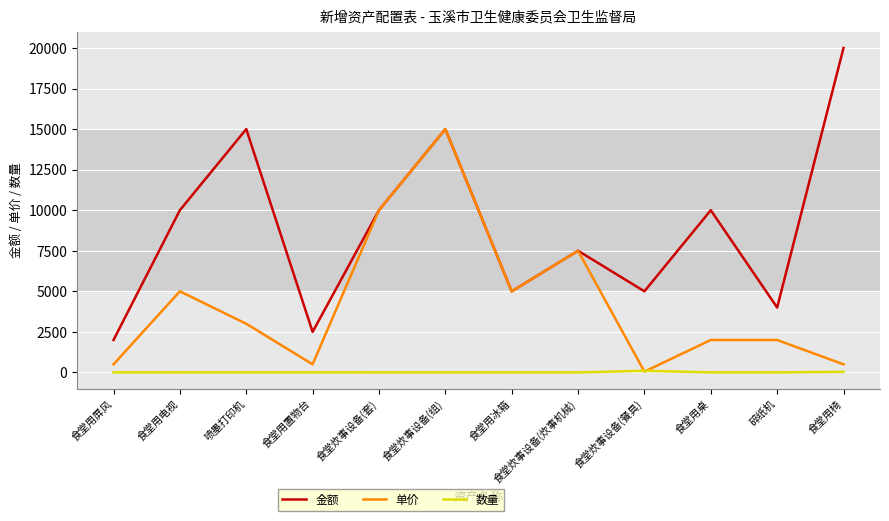

How many lines are shown in the chart?

3